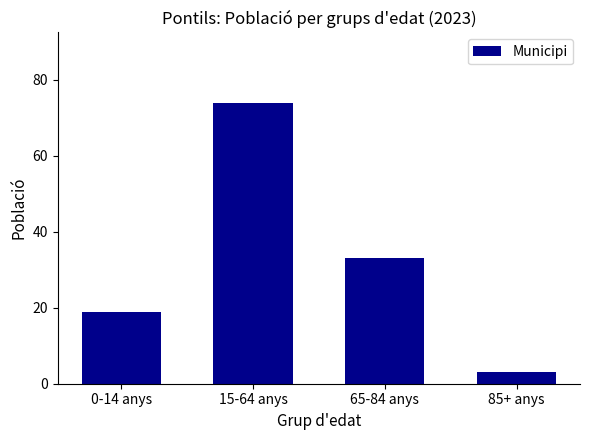

What is the maximum value shown in the chart?

74